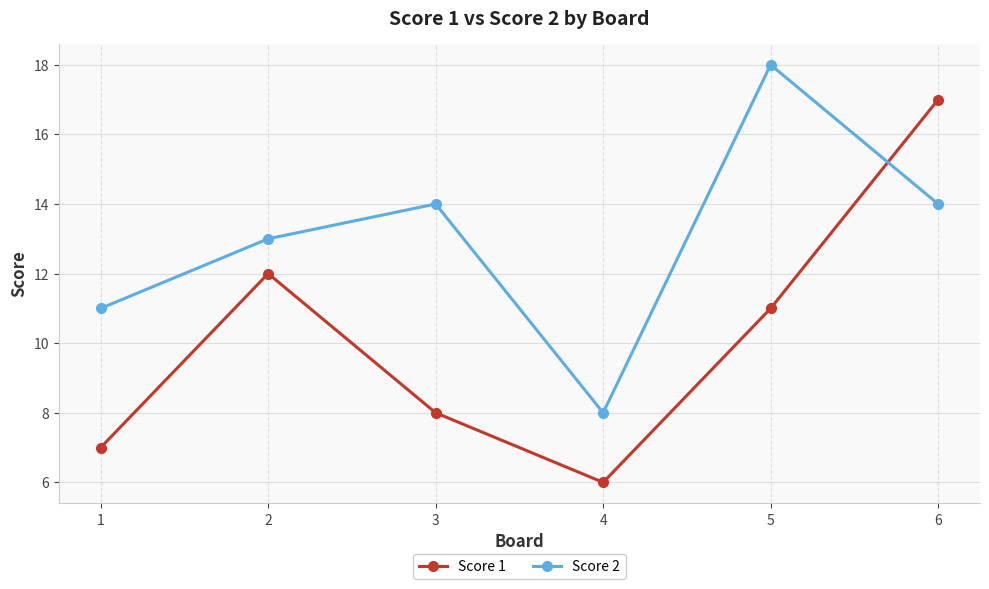

List the series in order of their peak value, lowest first.

Score 1, Score 2